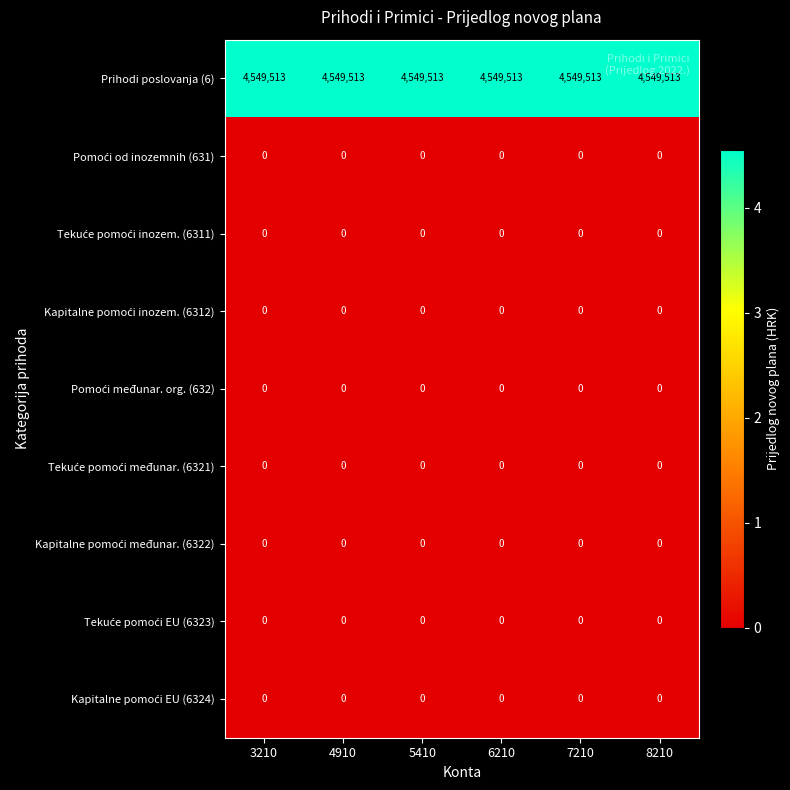

Which series has the largest total across all categories?

Prihodi poslovanja (6)